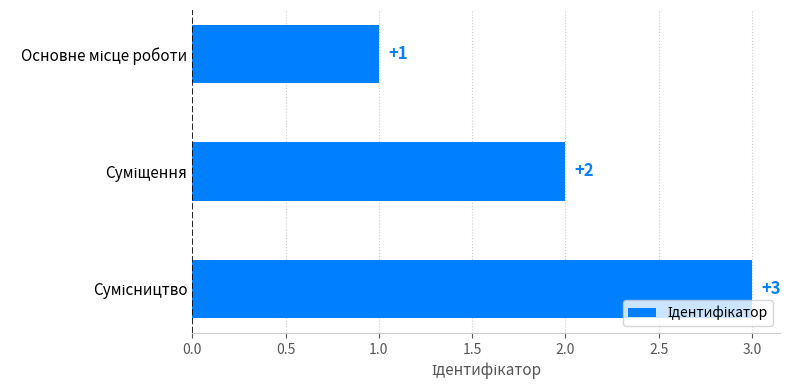

What is the sum of all values?

6